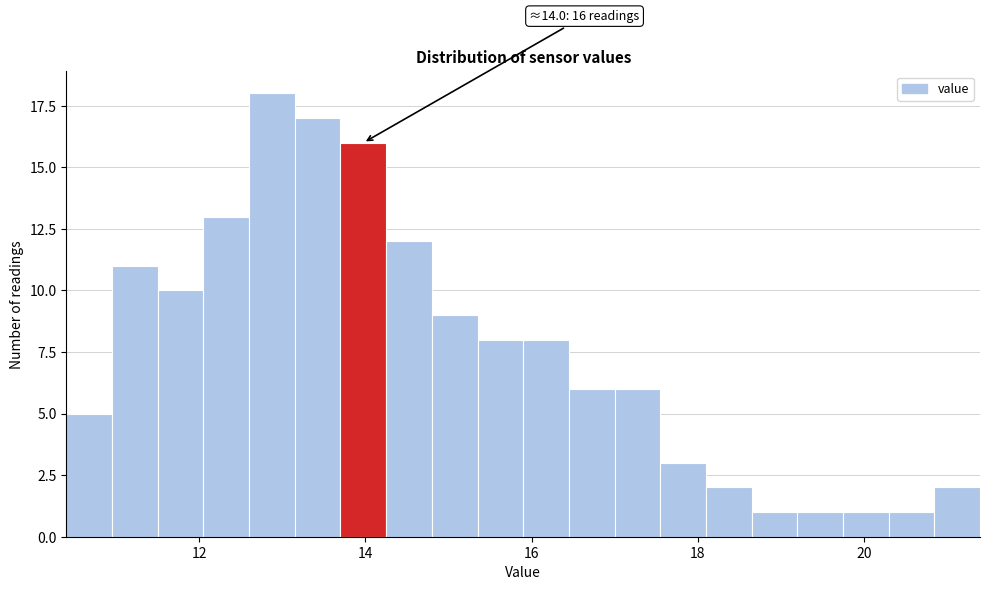

Read against the x-axis, roughly where is the centre of the tallest bar?

12.8